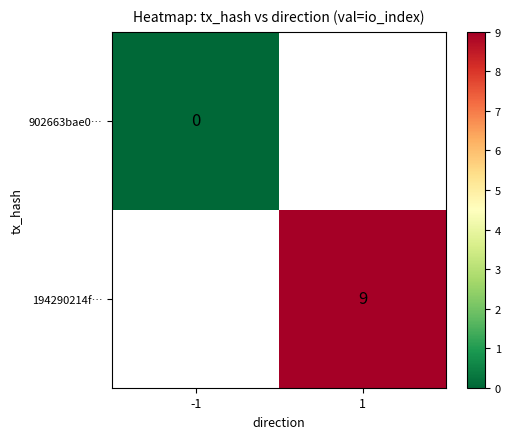

The value of 194290214f… at 1 is 9. True or false?

True